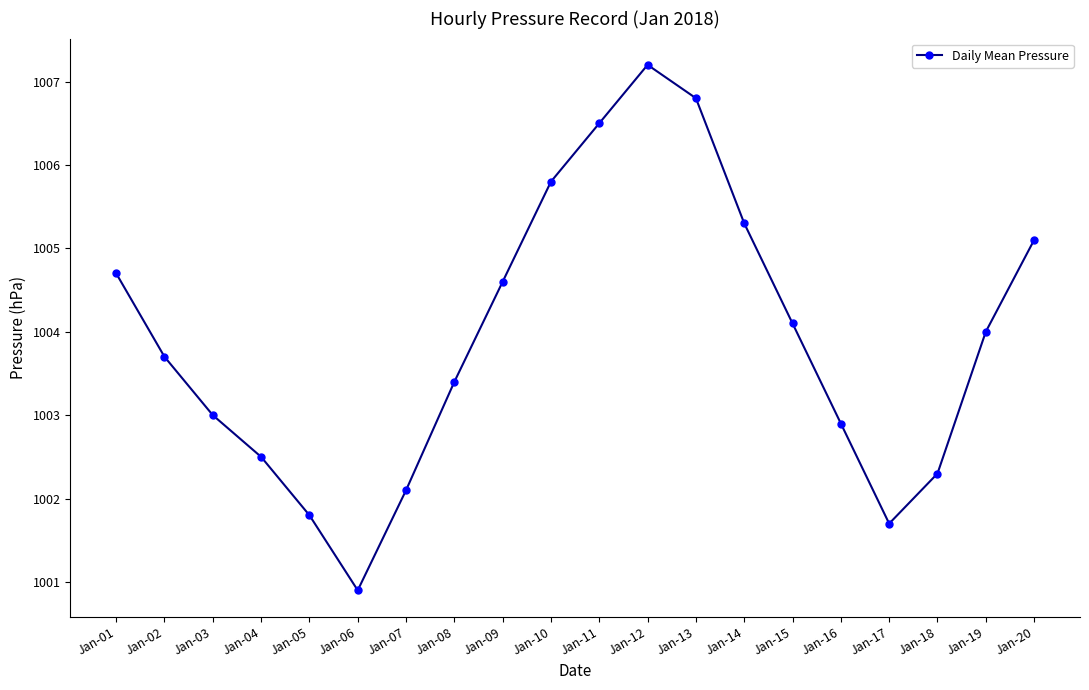

What is the ratio of the value at Jan-20 to the value at Jan-11?

1.0